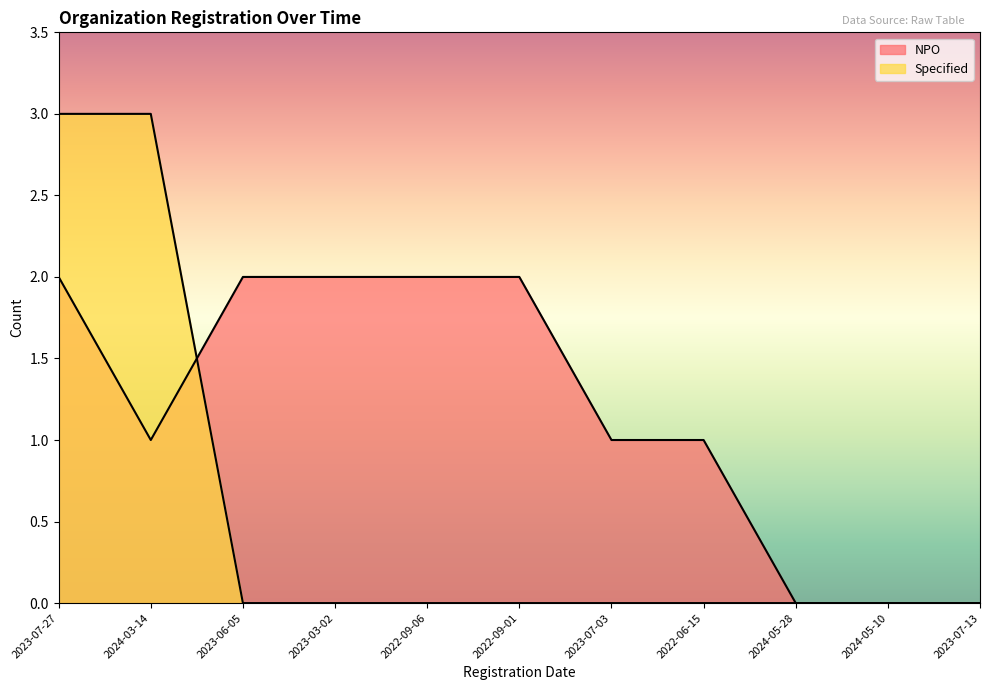

What are all the series names shown in the legend?

NPO, Specified